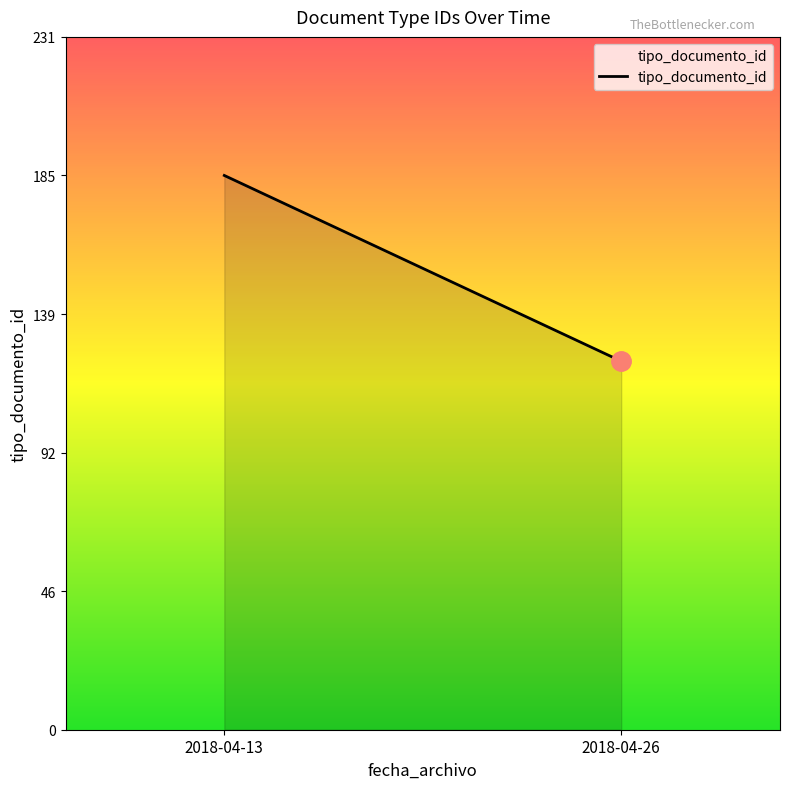

What is the average value?

154